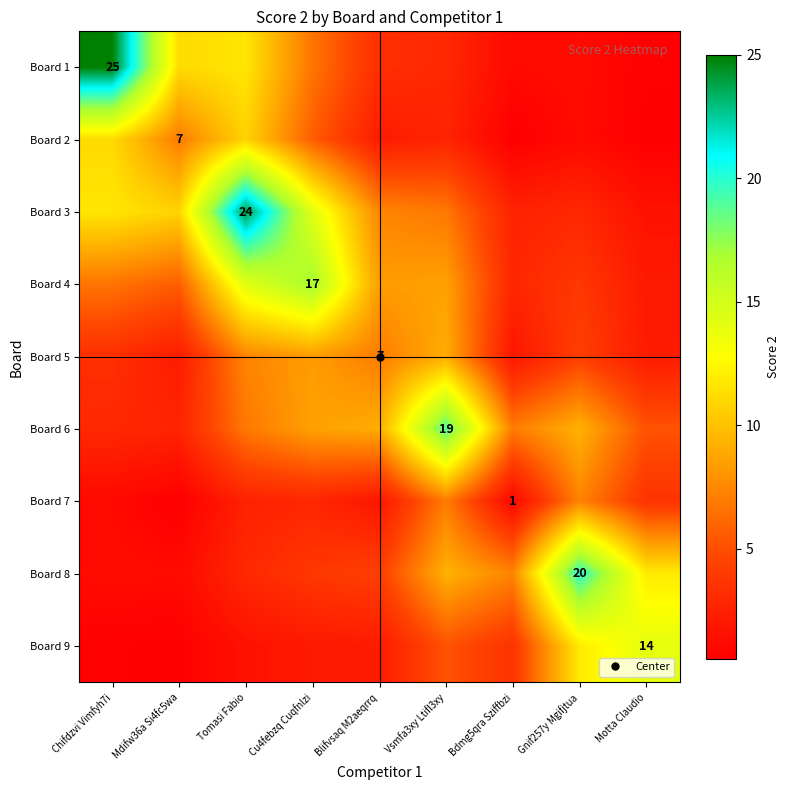

What is the sum of the Board 2 values at Tomasi Fabio and Blifvsaq M2aeqrrq?

13.0